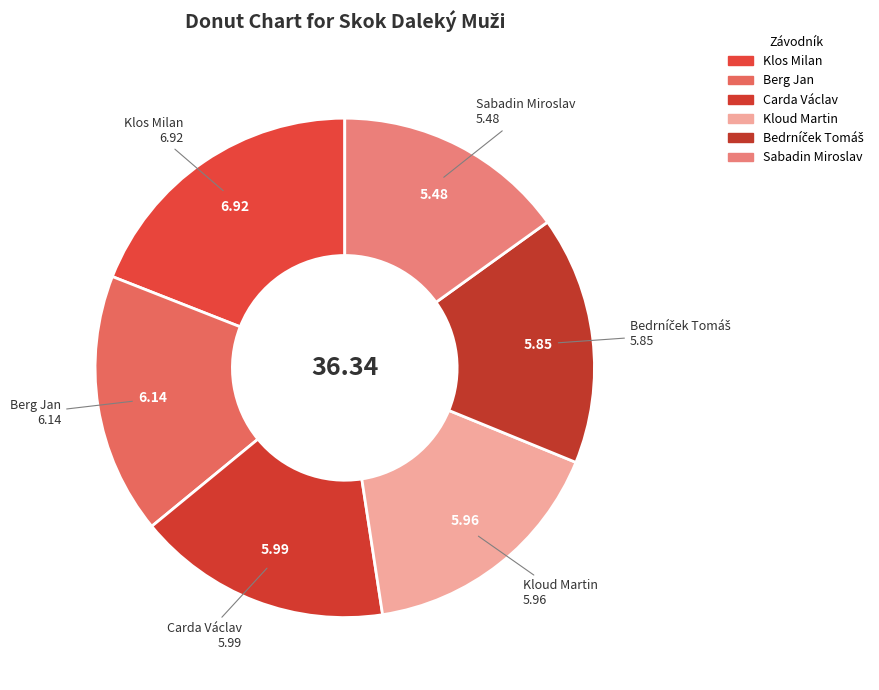

Is there any slice that represents more than half of the pie?

No